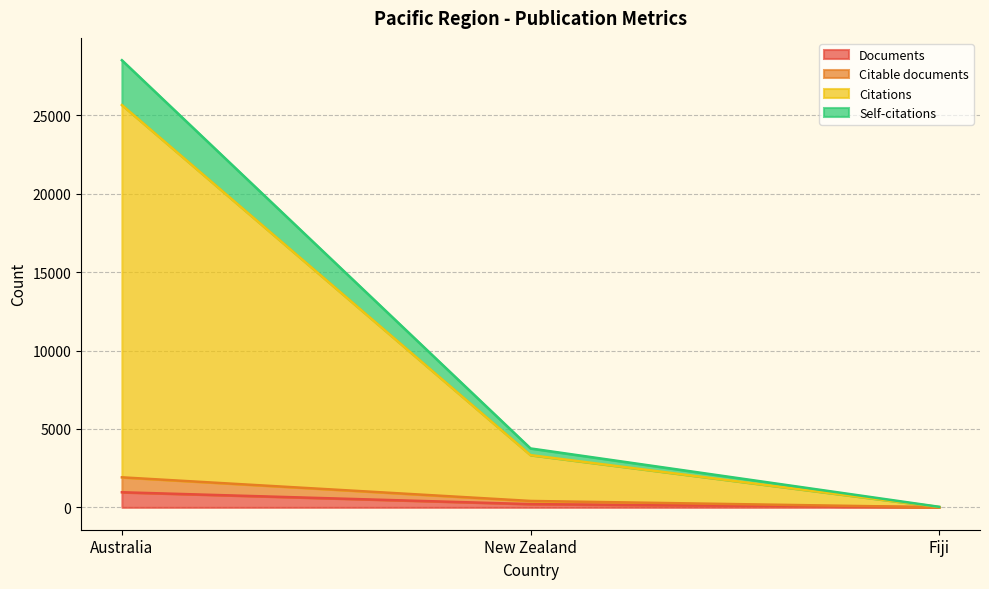

At which category is the sum across all series the highest?

Australia